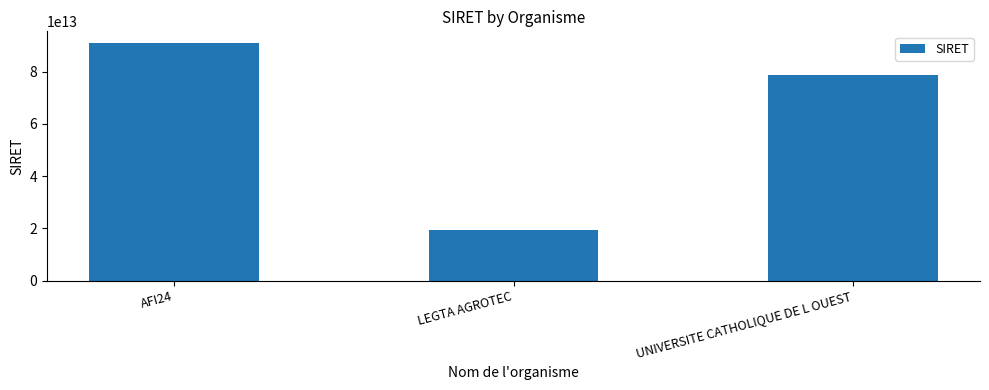

What is the difference between the maximum and second lowest values?

12300742800000